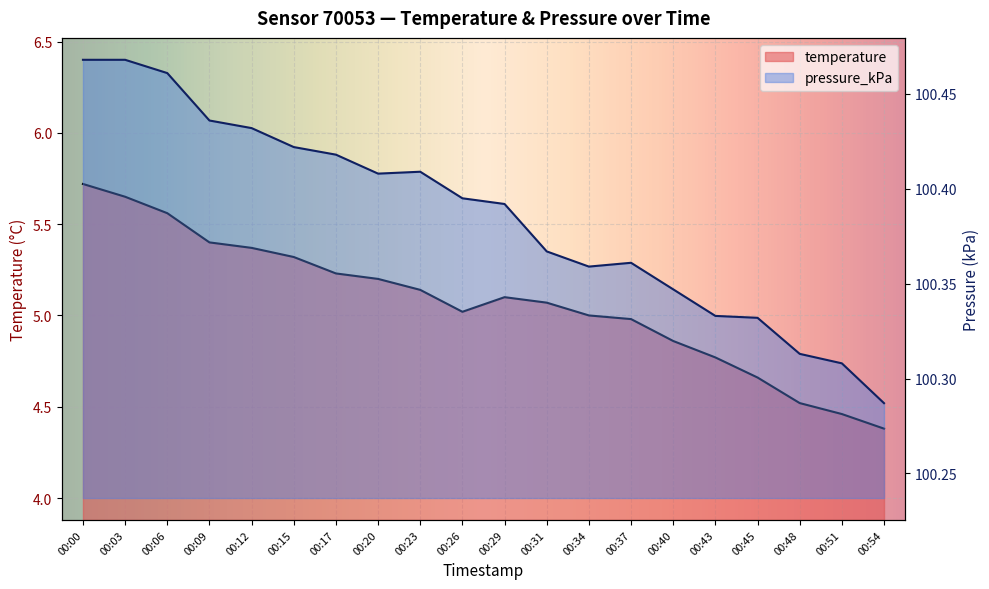

What is the difference between the maximum and second lowest values in the temperature series?

1.3